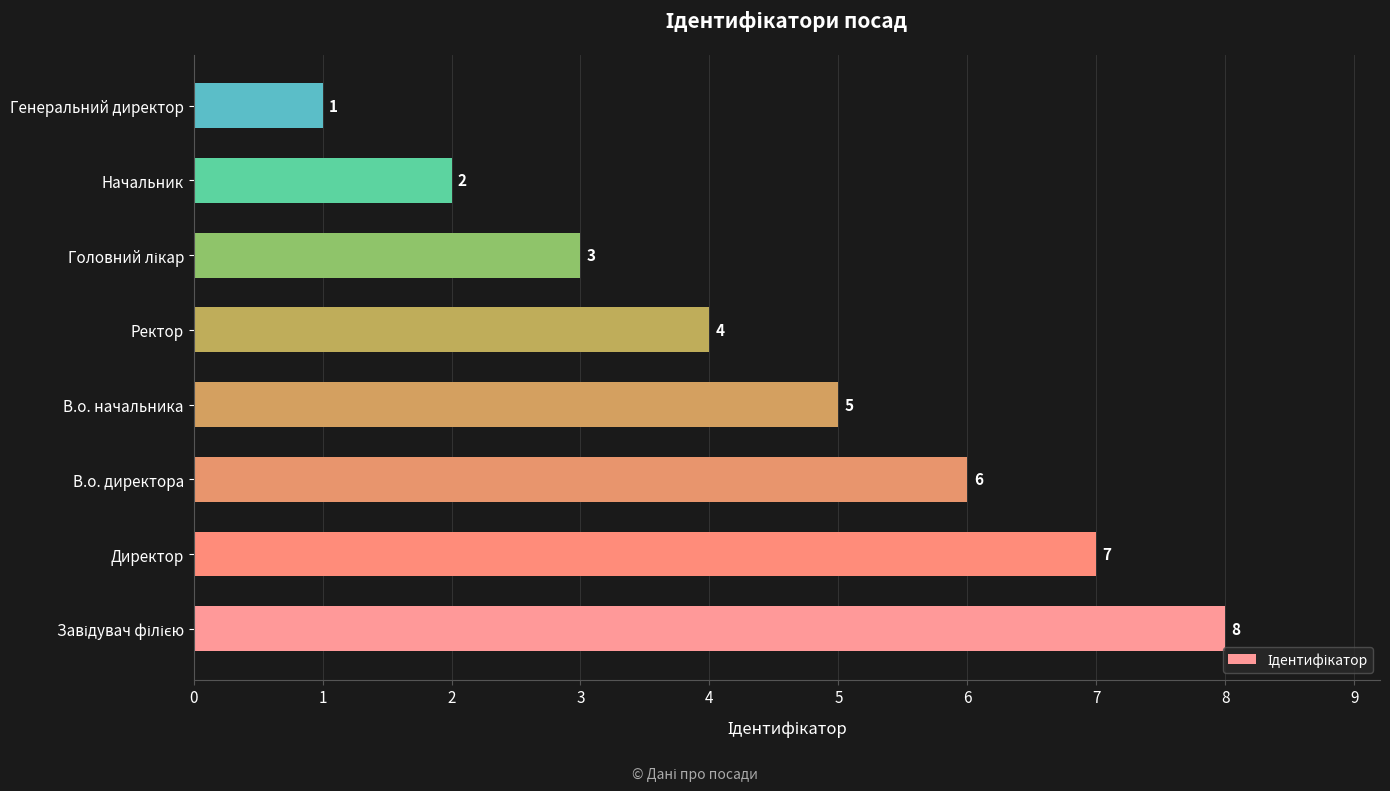

Does the chart contain stacked bars?

No